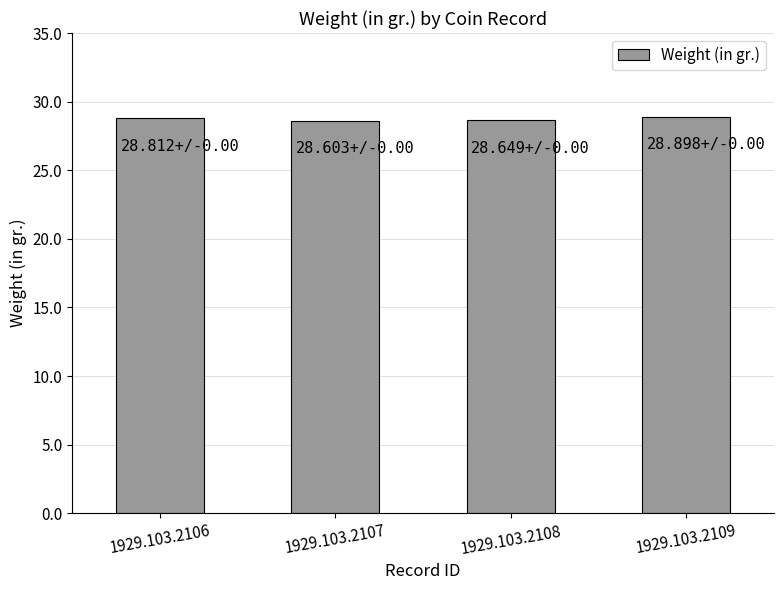

What is the change in value from 1929.103.2108 to 1929.103.2109?

+0.2